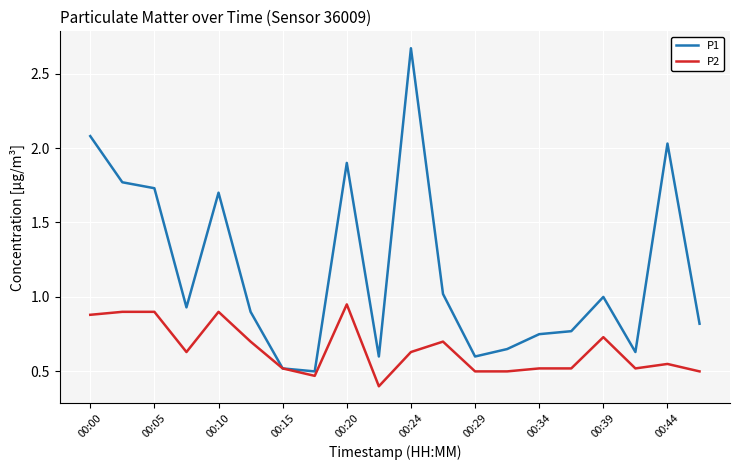

How many lines are shown in the chart?

2